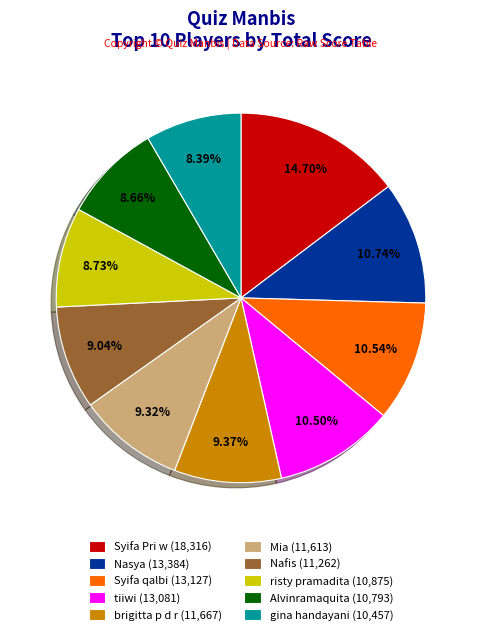

Combined, what portion of the pie is Alvinramaquita and Nasya?

19.4%